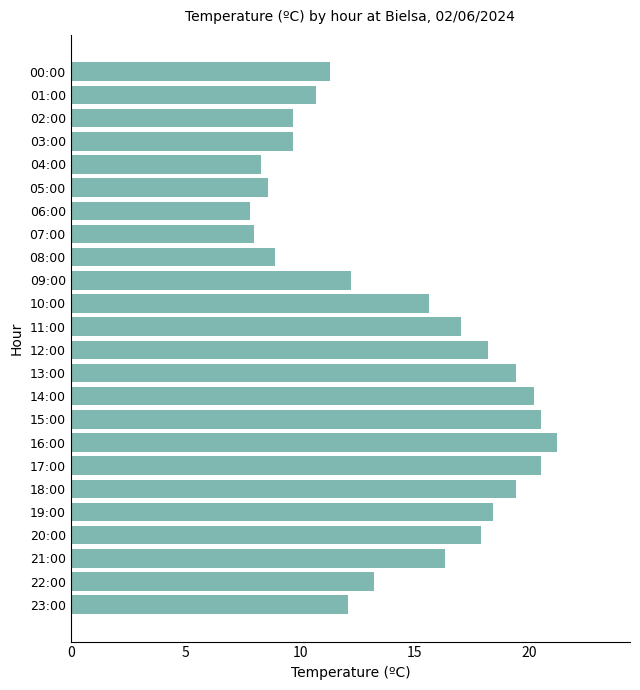

At which label is the value closest to 14?

22:00